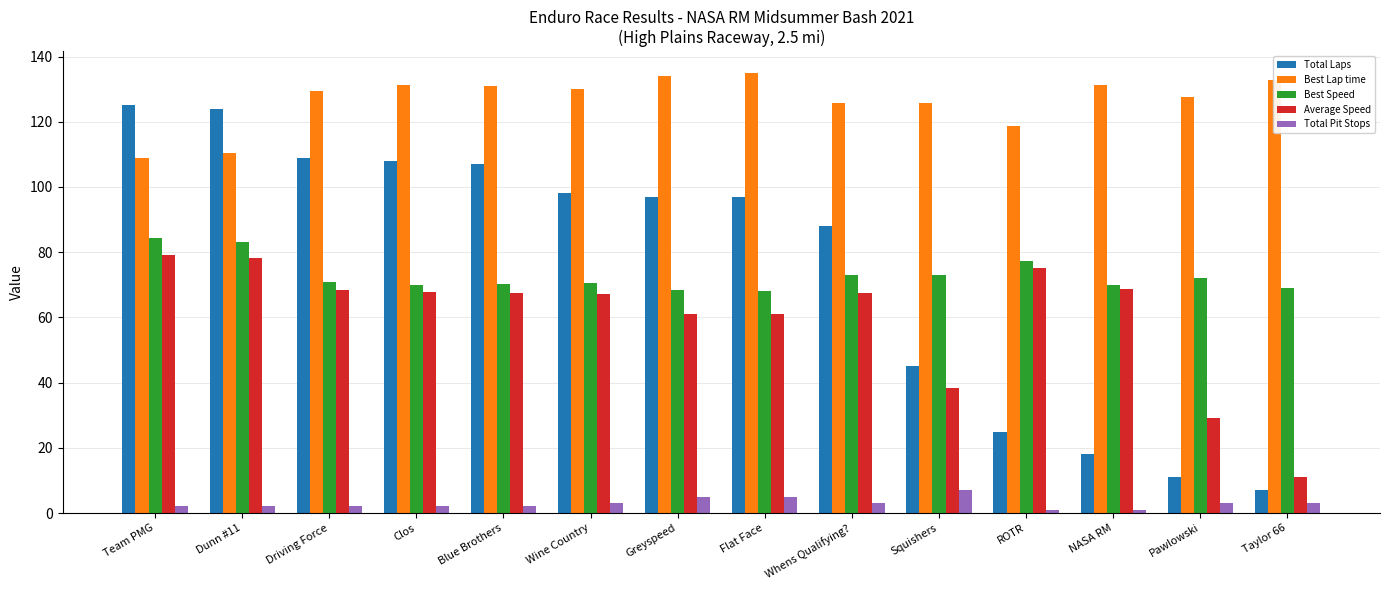

What are all the series names shown in the legend?

Total Laps, Best Lap time, Best Speed, Average Speed, Total Pit Stops